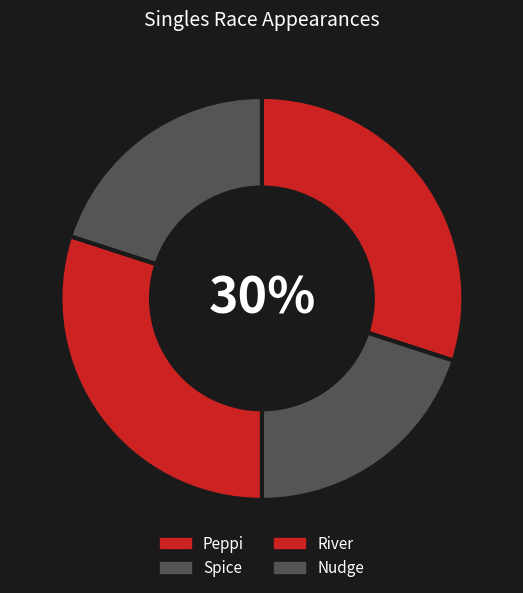

To the nearest percent, what portion does River represent?

30%